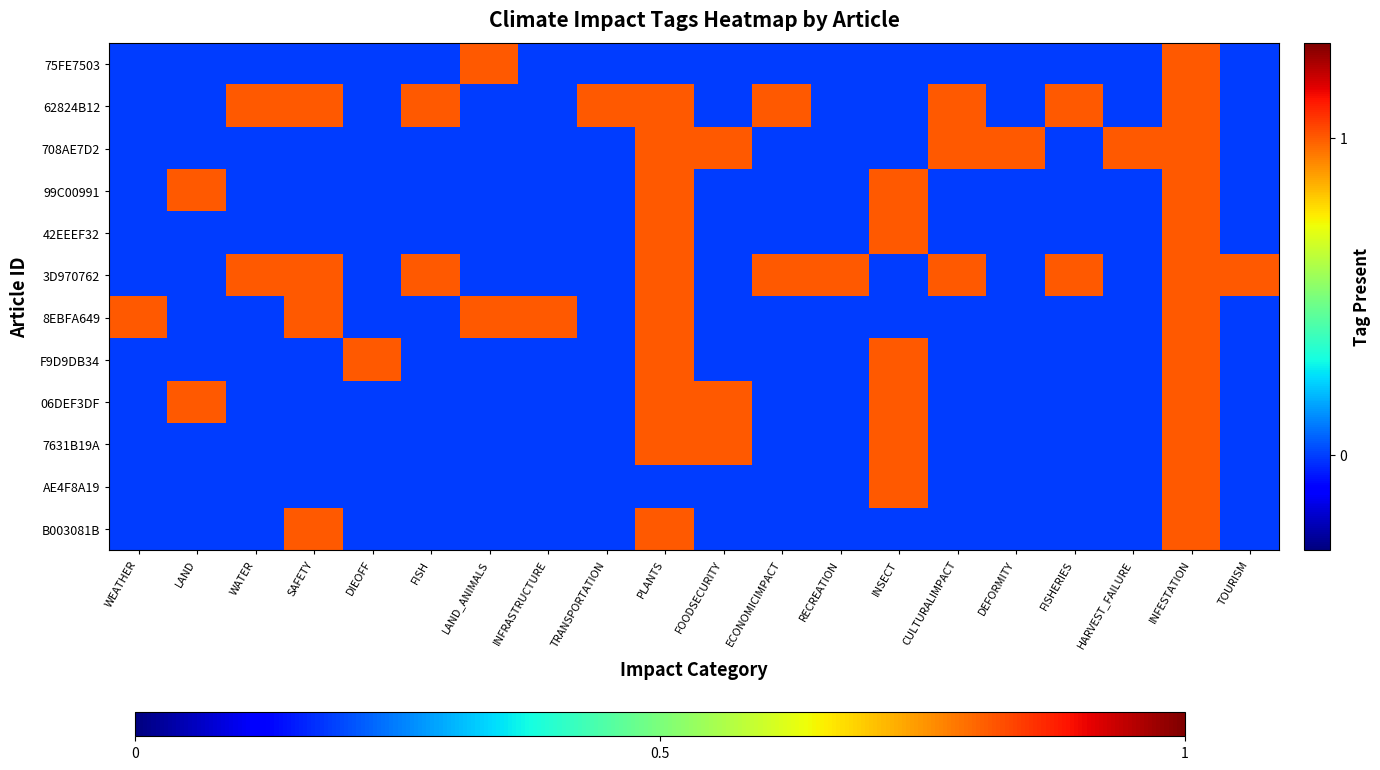

Reading left to right, what are all the values shown in this chart?

75FE7503: WEATHER=0	LAND=0	WATER=0	SAFETY=0	DIEOFF=0	FISH=0	LAND_ANIMALS=1	INFRASTRUCTURE=0	TRANSPORTATION=0	PLANTS=0	FOODSECURITY=0	ECONOMICIMPACT=0	RECREATION=0	INSECT=0	CULTURALIMPACT=0	DEFORMITY=0	FISHERIES=0	HARVEST_FAILURE=0	INFESTATION=1	TOURISM=0
62824B12: WEATHER=0	LAND=0	WATER=1	SAFETY=1	DIEOFF=0	FISH=1	LAND_ANIMALS=0	INFRASTRUCTURE=0	TRANSPORTATION=1	PLANTS=1	FOODSECURITY=0	ECONOMICIMPACT=1	RECREATION=0	INSECT=0	CULTURALIMPACT=1	DEFORMITY=0	FISHERIES=1	HARVEST_FAILURE=0	INFESTATION=1	TOURISM=0
708AE7D2: WEATHER=0	LAND=0	WATER=0	SAFETY=0	DIEOFF=0	FISH=0	LAND_ANIMALS=0	INFRASTRUCTURE=0	TRANSPORTATION=0	PLANTS=1	FOODSECURITY=1	ECONOMICIMPACT=0	RECREATION=0	INSECT=0	CULTURALIMPACT=1	DEFORMITY=1	FISHERIES=0	HARVEST_FAILURE=1	INFESTATION=1	TOURISM=0
99C00991: WEATHER=0	LAND=1	WATER=0	SAFETY=0	DIEOFF=0	FISH=0	LAND_ANIMALS=0	INFRASTRUCTURE=0	TRANSPORTATION=0	PLANTS=1	FOODSECURITY=0	ECONOMICIMPACT=0	RECREATION=0	INSECT=1	CULTURALIMPACT=0	DEFORMITY=0	FISHERIES=0	HARVEST_FAILURE=0	INFESTATION=1	TOURISM=0
42EEEF32: WEATHER=0	LAND=0	WATER=0	SAFETY=0	DIEOFF=0	FISH=0	LAND_ANIMALS=0	INFRASTRUCTURE=0	TRANSPORTATION=0	PLANTS=1	FOODSECURITY=0	ECONOMICIMPACT=0	RECREATION=0	INSECT=1	CULTURALIMPACT=0	DEFORMITY=0	FISHERIES=0	HARVEST_FAILURE=0	INFESTATION=1	TOURISM=0
3D970762: WEATHER=0	LAND=0	WATER=1	SAFETY=1	DIEOFF=0	FISH=1	LAND_ANIMALS=0	INFRASTRUCTURE=0	TRANSPORTATION=0	PLANTS=1	FOODSECURITY=0	ECONOMICIMPACT=1	RECREATION=1	INSECT=0	CULTURALIMPACT=1	DEFORMITY=0	FISHERIES=1	HARVEST_FAILURE=0	INFESTATION=1	TOURISM=1
8EBFA649: WEATHER=1	LAND=0	WATER=0	SAFETY=1	DIEOFF=0	FISH=0	LAND_ANIMALS=1	INFRASTRUCTURE=1	TRANSPORTATION=0	PLANTS=1	FOODSECURITY=0	ECONOMICIMPACT=0	RECREATION=0	INSECT=0	CULTURALIMPACT=0	DEFORMITY=0	FISHERIES=0	HARVEST_FAILURE=0	INFESTATION=1	TOURISM=0
F9D9DB34: WEATHER=0	LAND=0	WATER=0	SAFETY=0	DIEOFF=1	FISH=0	LAND_ANIMALS=0	INFRASTRUCTURE=0	TRANSPORTATION=0	PLANTS=1	FOODSECURITY=0	ECONOMICIMPACT=0	RECREATION=0	INSECT=1	CULTURALIMPACT=0	DEFORMITY=0	FISHERIES=0	HARVEST_FAILURE=0	INFESTATION=1	TOURISM=0
06DEF3DF: WEATHER=0	LAND=1	WATER=0	SAFETY=0	DIEOFF=0	FISH=0	LAND_ANIMALS=0	INFRASTRUCTURE=0	TRANSPORTATION=0	PLANTS=1	FOODSECURITY=1	ECONOMICIMPACT=0	RECREATION=0	INSECT=1	CULTURALIMPACT=0	DEFORMITY=0	FISHERIES=0	HARVEST_FAILURE=0	INFESTATION=1	TOURISM=0
7631B19A: WEATHER=0	LAND=0	WATER=0	SAFETY=0	DIEOFF=0	FISH=0	LAND_ANIMALS=0	INFRASTRUCTURE=0	TRANSPORTATION=0	PLANTS=1	FOODSECURITY=1	ECONOMICIMPACT=0	RECREATION=0	INSECT=1	CULTURALIMPACT=0	DEFORMITY=0	FISHERIES=0	HARVEST_FAILURE=0	INFESTATION=1	TOURISM=0
AE4F8A19: WEATHER=0	LAND=0	WATER=0	SAFETY=0	DIEOFF=0	FISH=0	LAND_ANIMALS=0	INFRASTRUCTURE=0	TRANSPORTATION=0	PLANTS=0	FOODSECURITY=0	ECONOMICIMPACT=0	RECREATION=0	INSECT=1	CULTURALIMPACT=0	DEFORMITY=0	FISHERIES=0	HARVEST_FAILURE=0	INFESTATION=1	TOURISM=0
B003081B: WEATHER=0	LAND=0	WATER=0	SAFETY=1	DIEOFF=0	FISH=0	LAND_ANIMALS=0	INFRASTRUCTURE=0	TRANSPORTATION=0	PLANTS=1	FOODSECURITY=0	ECONOMICIMPACT=0	RECREATION=0	INSECT=0	CULTURALIMPACT=0	DEFORMITY=0	FISHERIES=0	HARVEST_FAILURE=0	INFESTATION=1	TOURISM=0